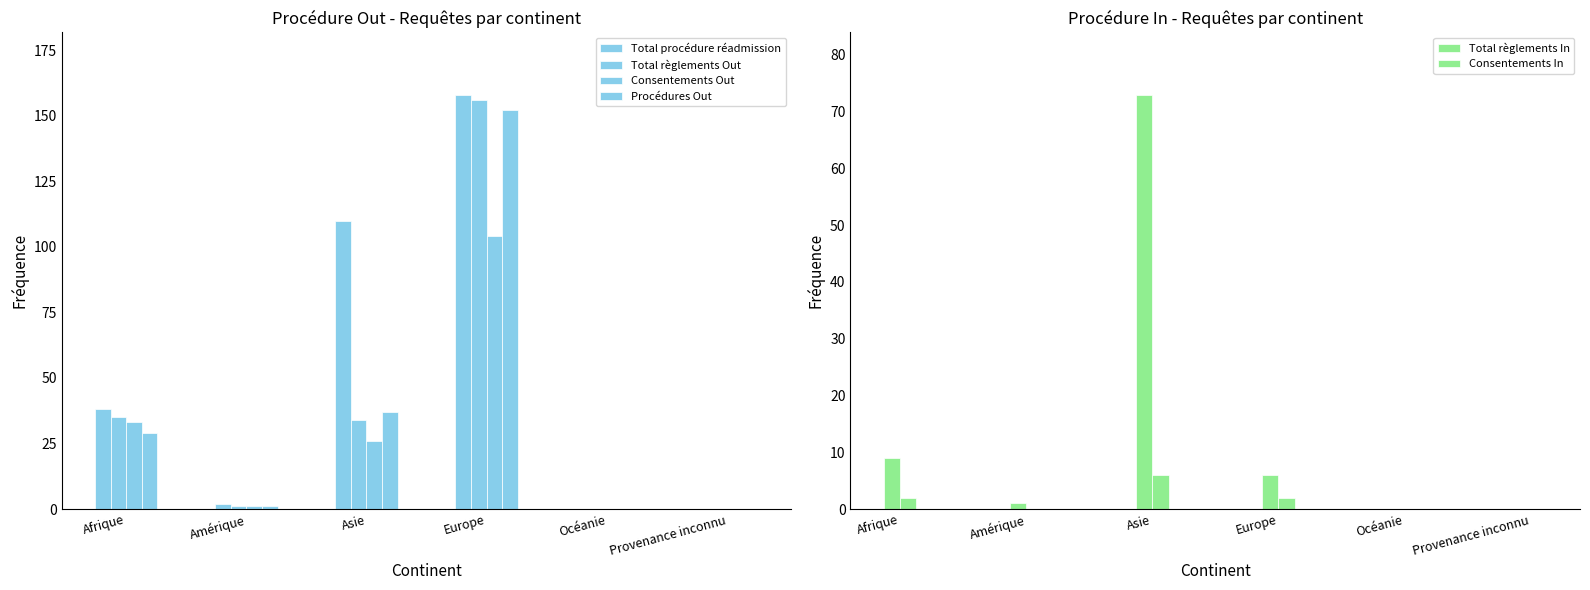

Which series changed the most between Amérique and Océanie?

Total procédure réadmission